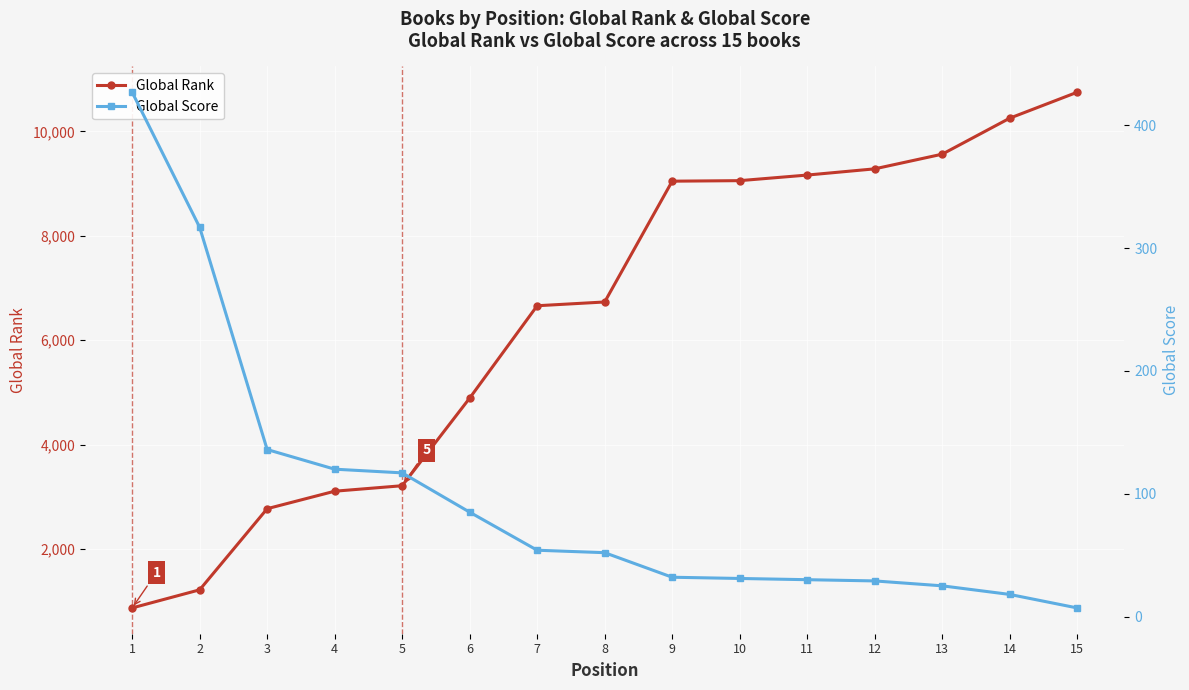

What is the value of the Global Rank point at the 2nd from the left?

1221